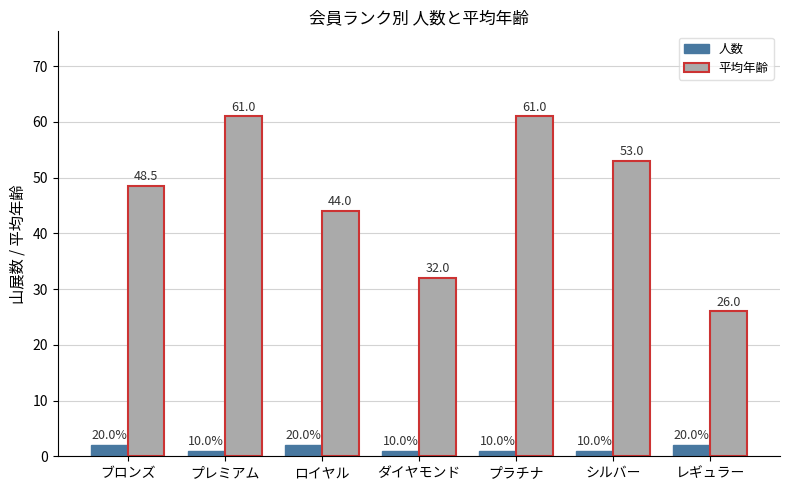

What is the difference between the maximum and minimum values in the 平均年齢 series?

35.0